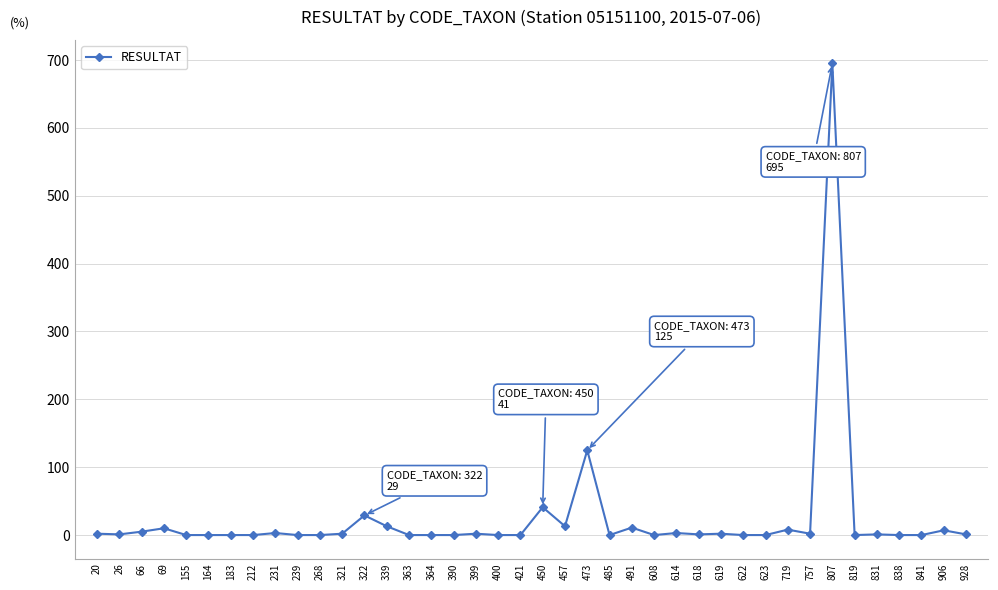

True or false: the data has more than 1 interior local peaks.

True